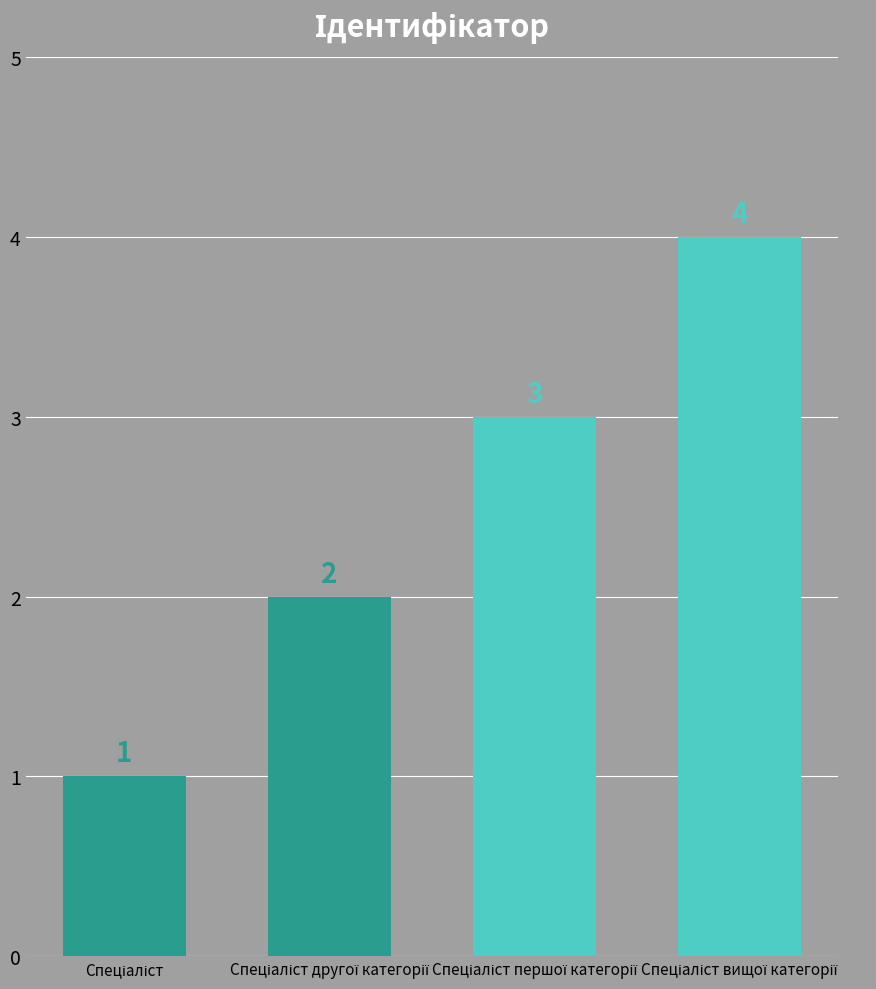

What is the value of the 4th bar from the left?

4